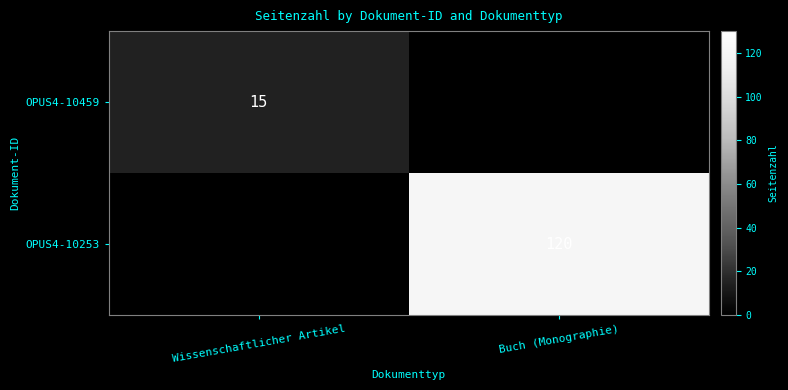

Is it true that OPUS4-10253 equals 193 at Buch (Monographie)?

False